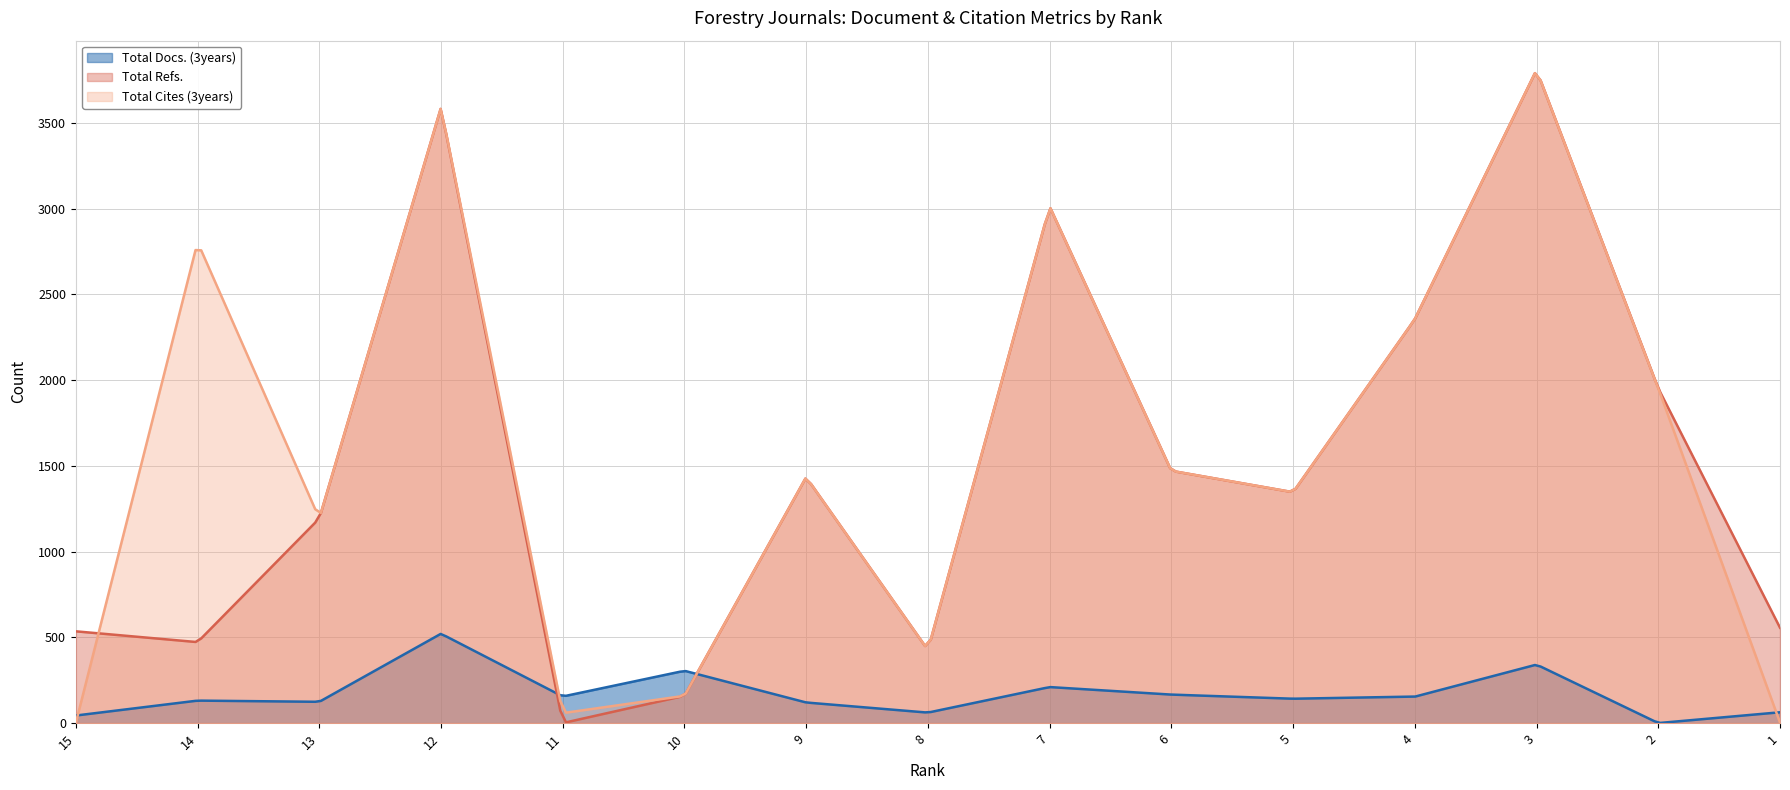

True or false: Total Cites (3years) has a value of 1 at 15.

False